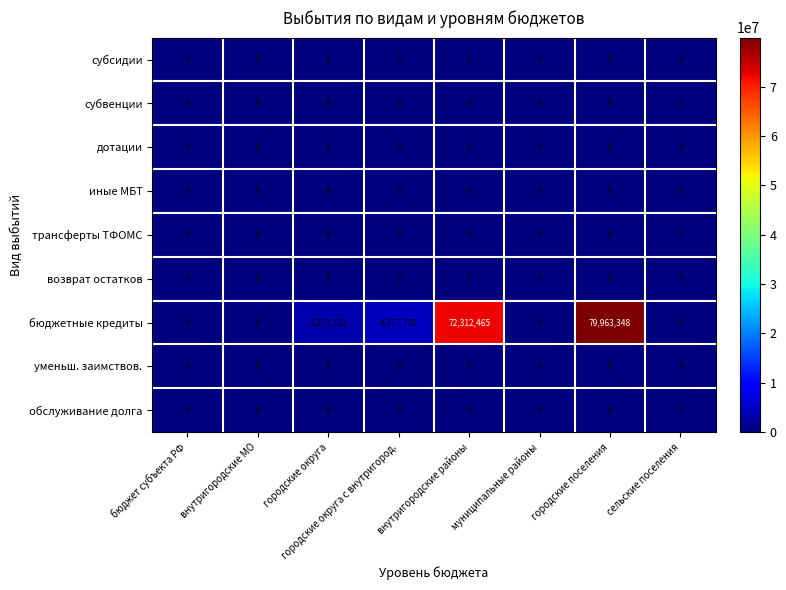

Which series has the largest range (max minus min)?

бюджетные кредиты